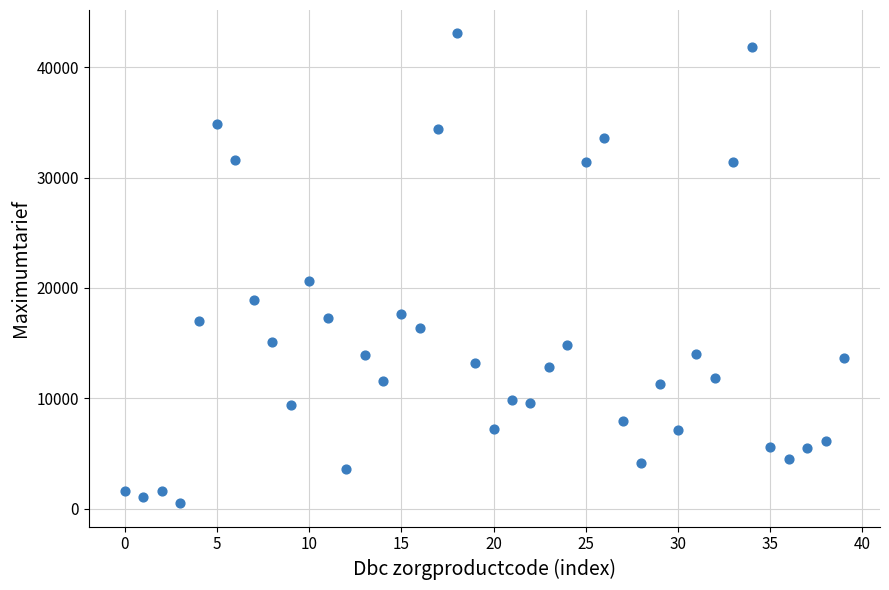

What Y value in the scatter plot is closest to 21780?

20614.6